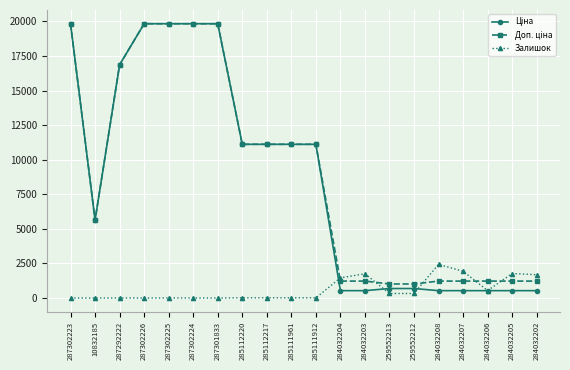

At how many categories does at least one series exceed 4944?

11